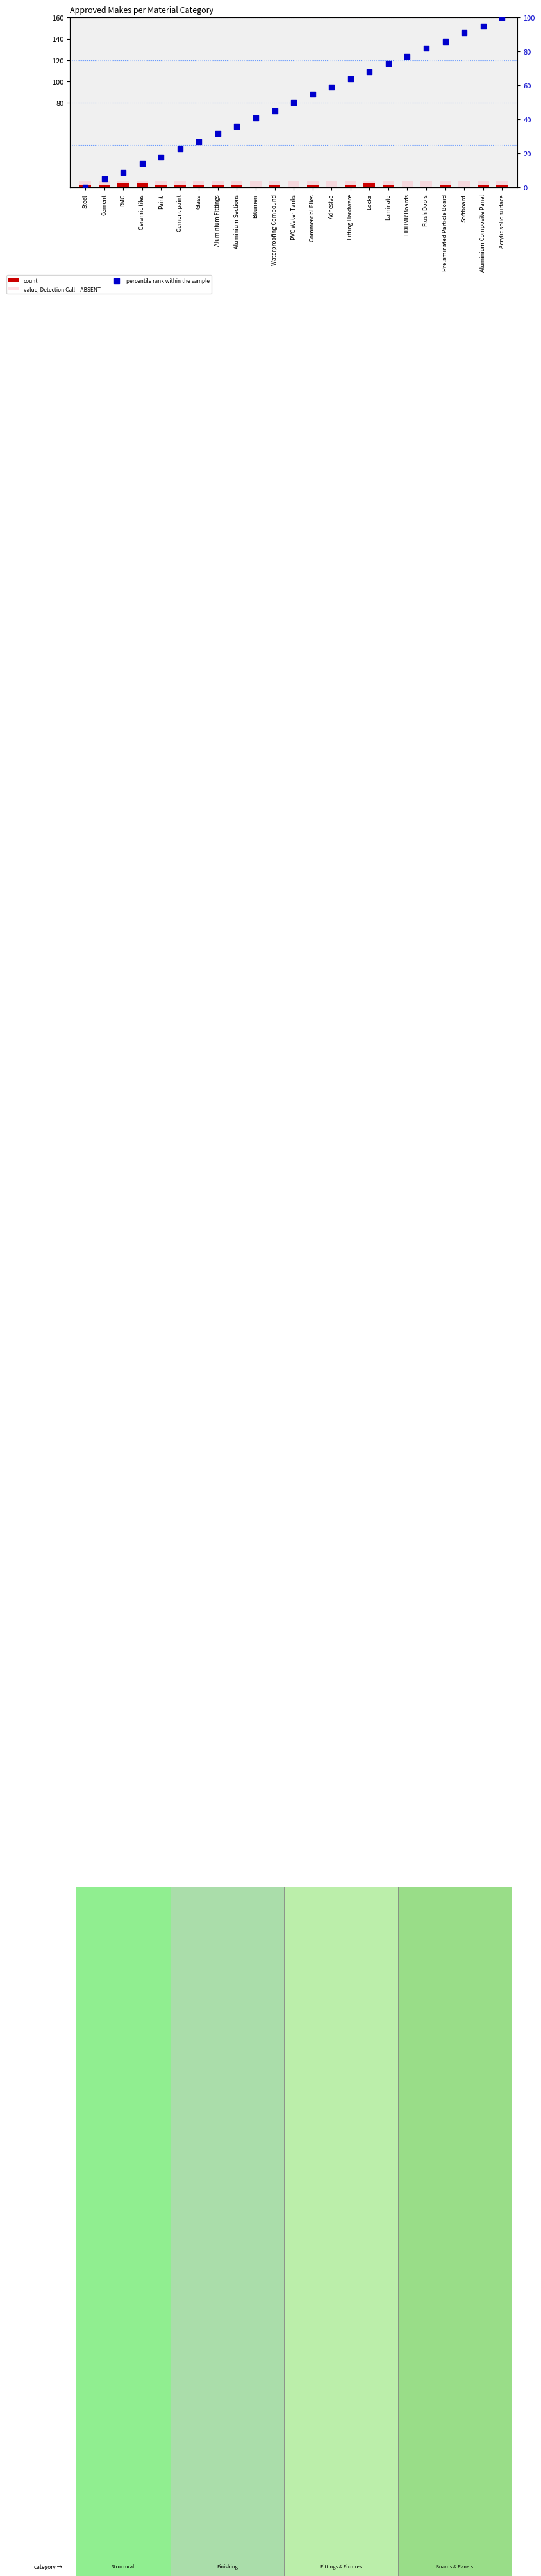

Which series has the largest total across all categories?

percentile rank within the sample